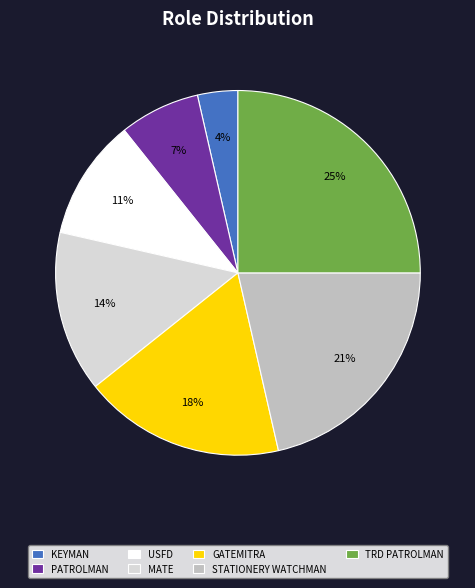

To the nearest percent, what is the difference between the largest and smallest slice percentages?

21%